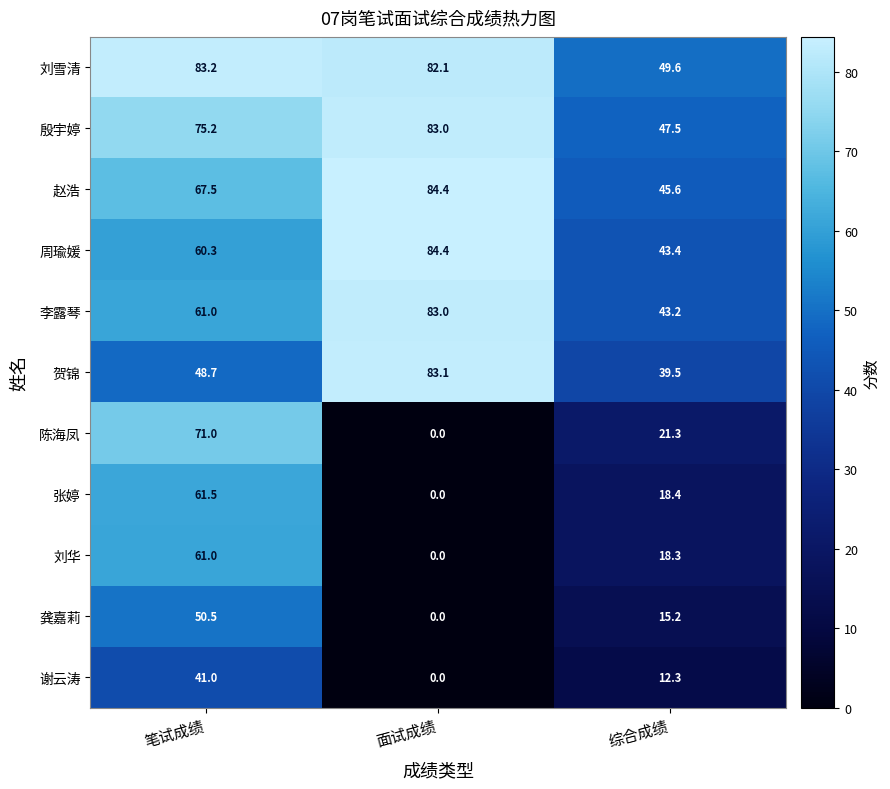

What is the minimum value for 刘雪清?

49.6